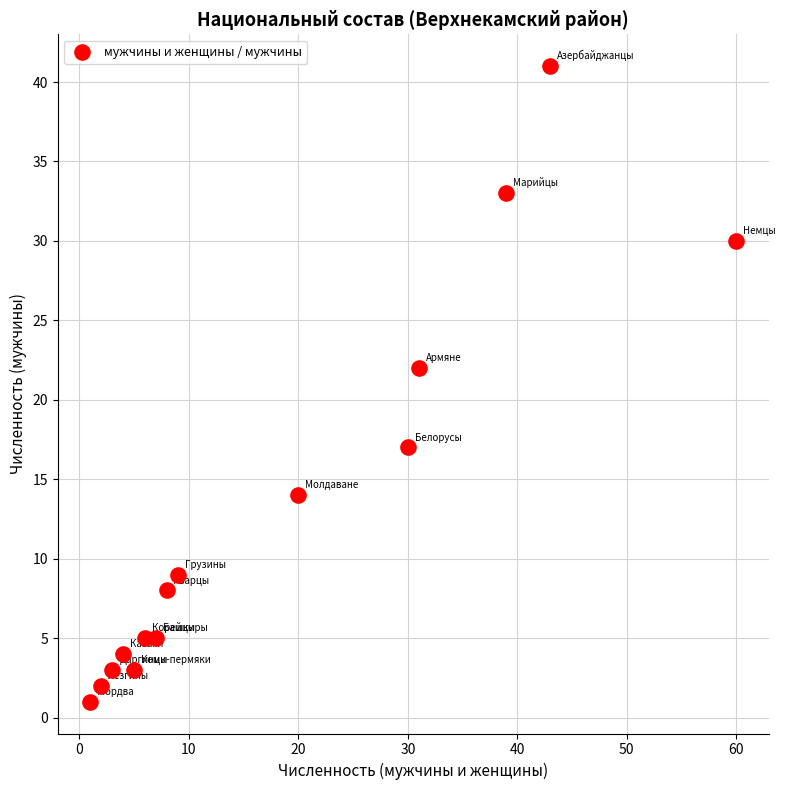

What Y value in the scatter plot is closest to 21?

22